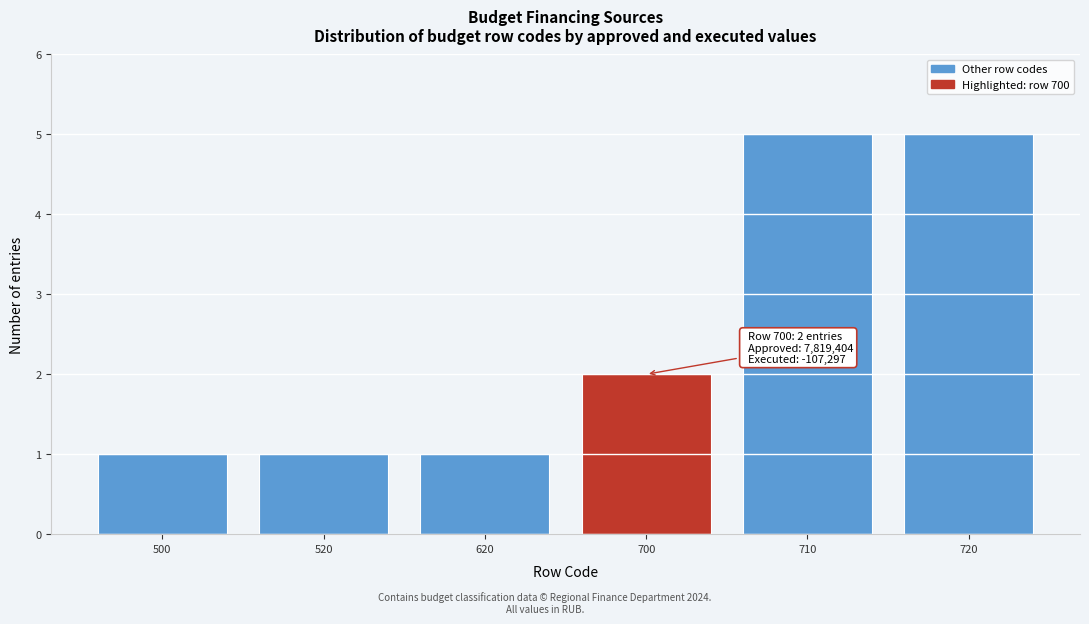

Reading right to left, extract all data points from this chart.

720=5	710=5	700=2	620=1	520=1	500=1